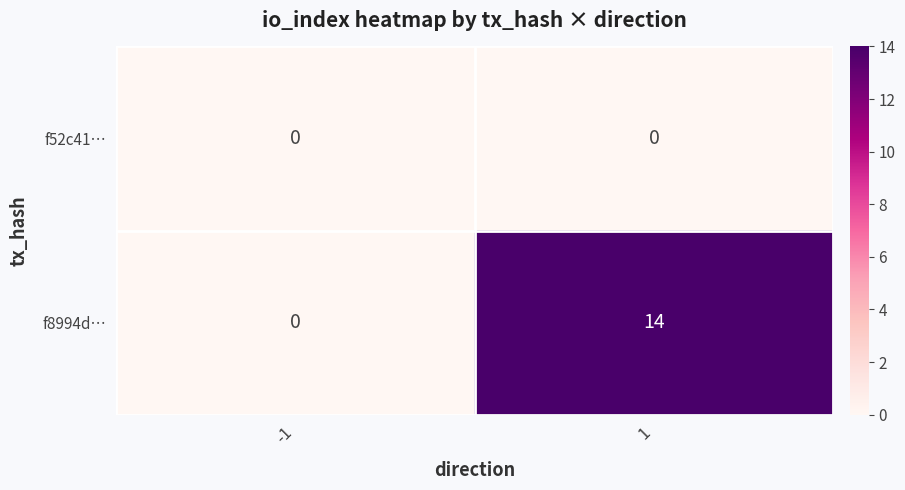

At which category does the chart reach its peak across all series?

1